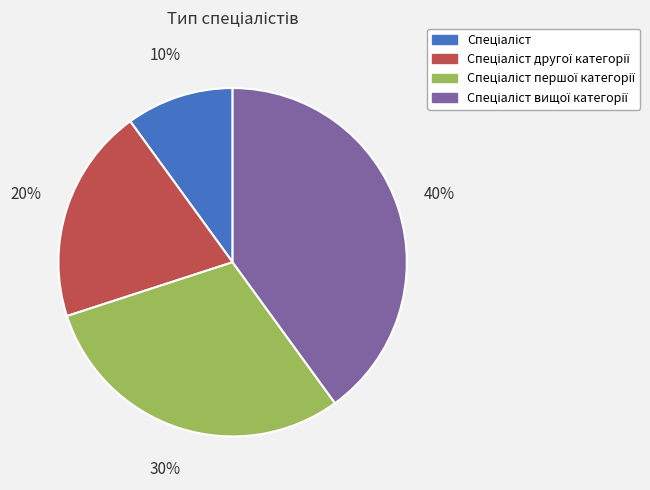

Does any single category account for the majority?

No